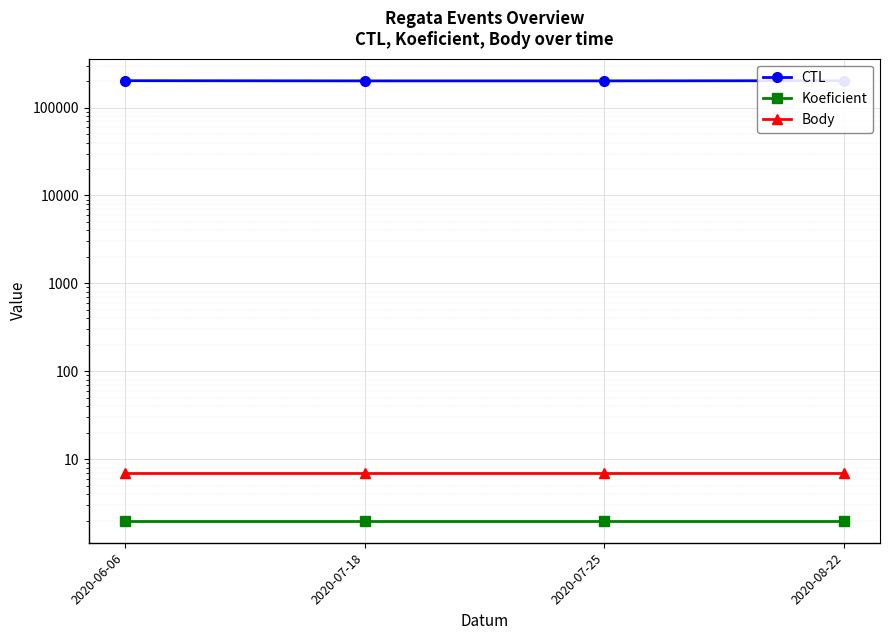

What is the difference between the highest and lowest values at 2020-07-25?

201147